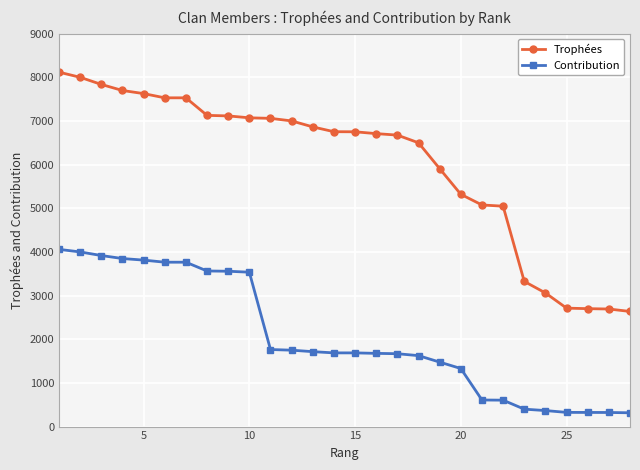

True or false: Trophées and Contribution cross at least once.

False